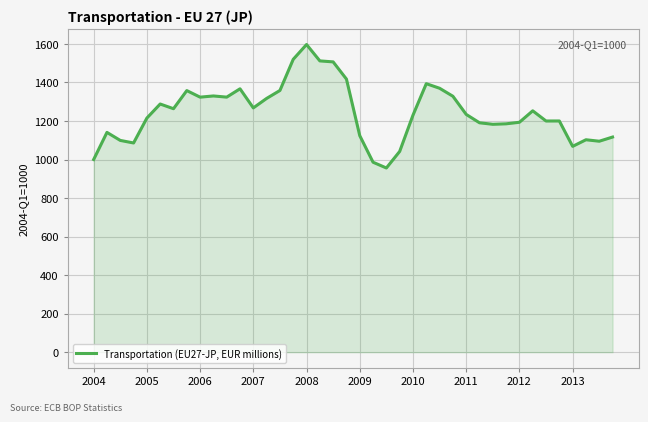

What is the smallest value displayed?

956.1